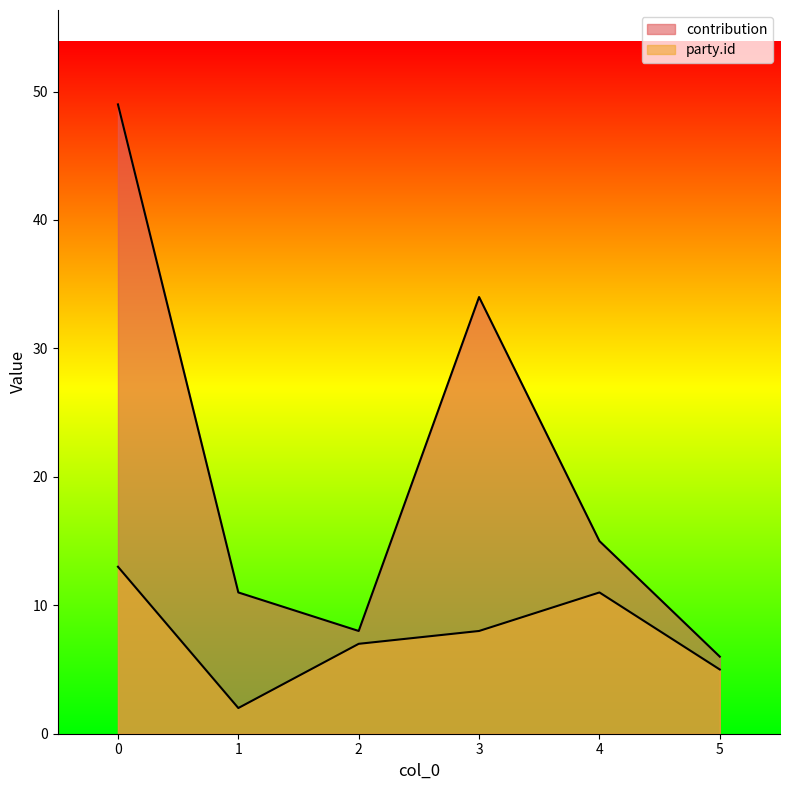

The party.id series shows 11 at 4. True or false?

True